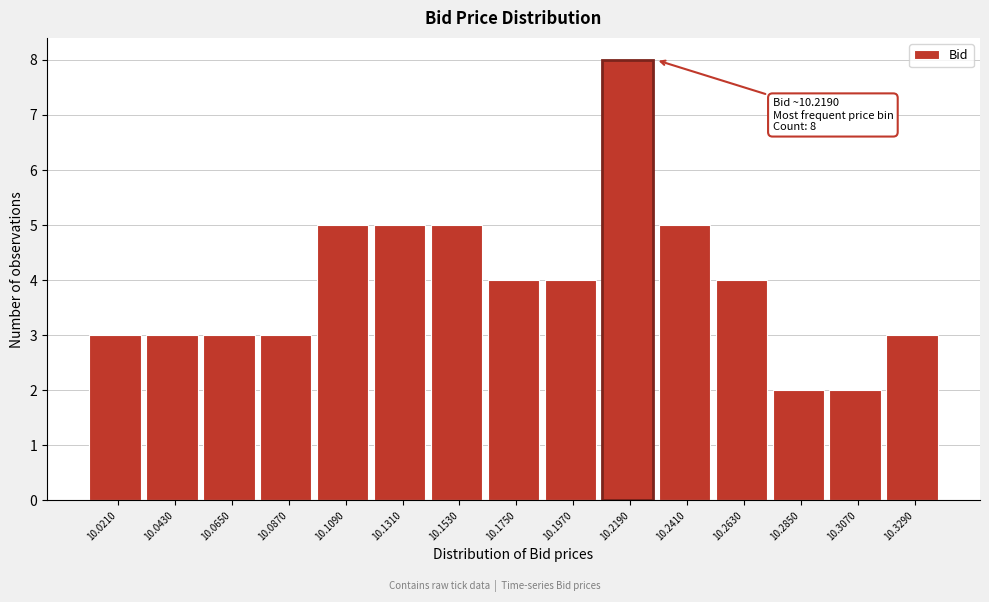

Over which range of the x-axis is the bar tallest?

10.208 to 10.230